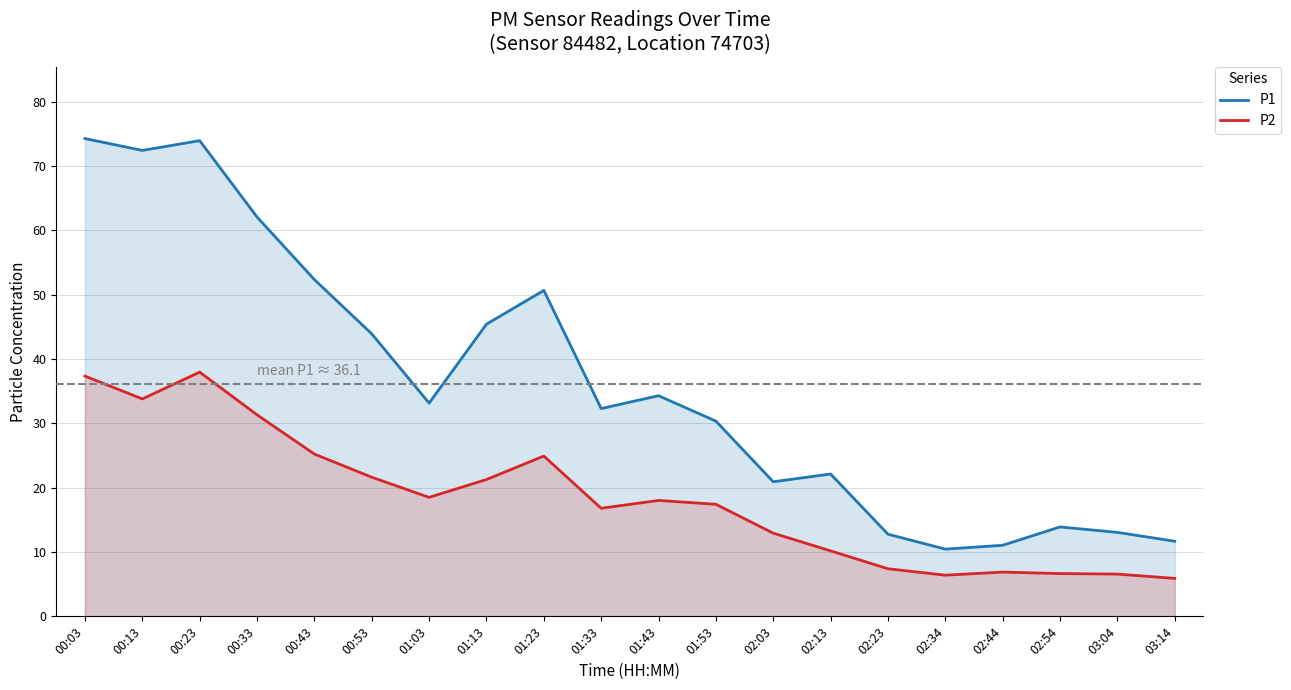

Is the value of P1 at 02:13 greater than the value of P2 at 01:43?

Yes